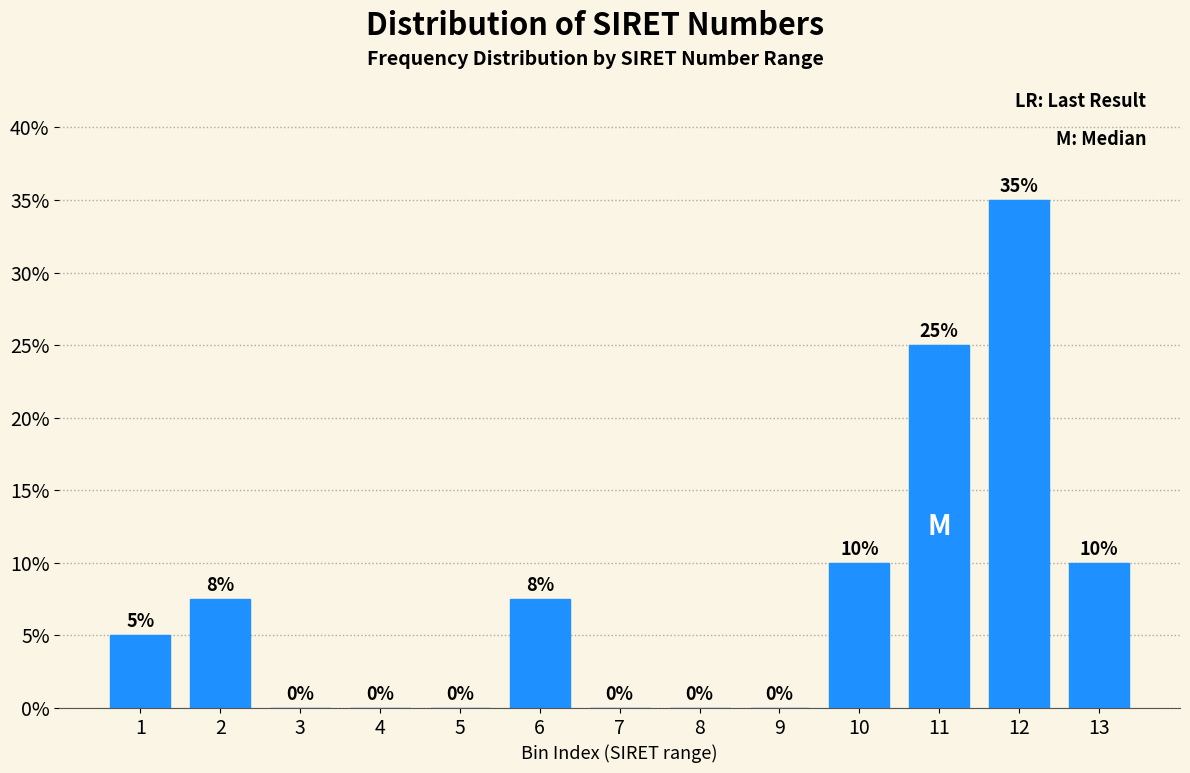

The chart shows a value of 7.5 at 2. True or false?

True